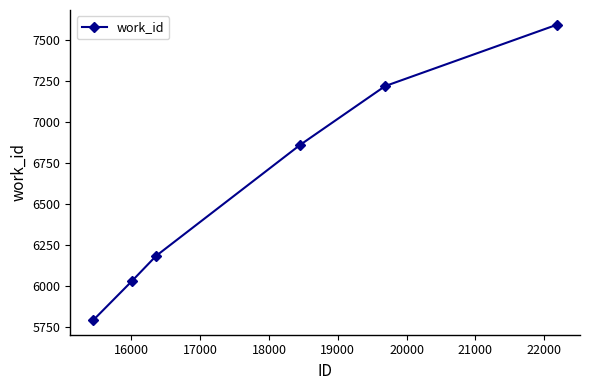

What is the average value?

6611